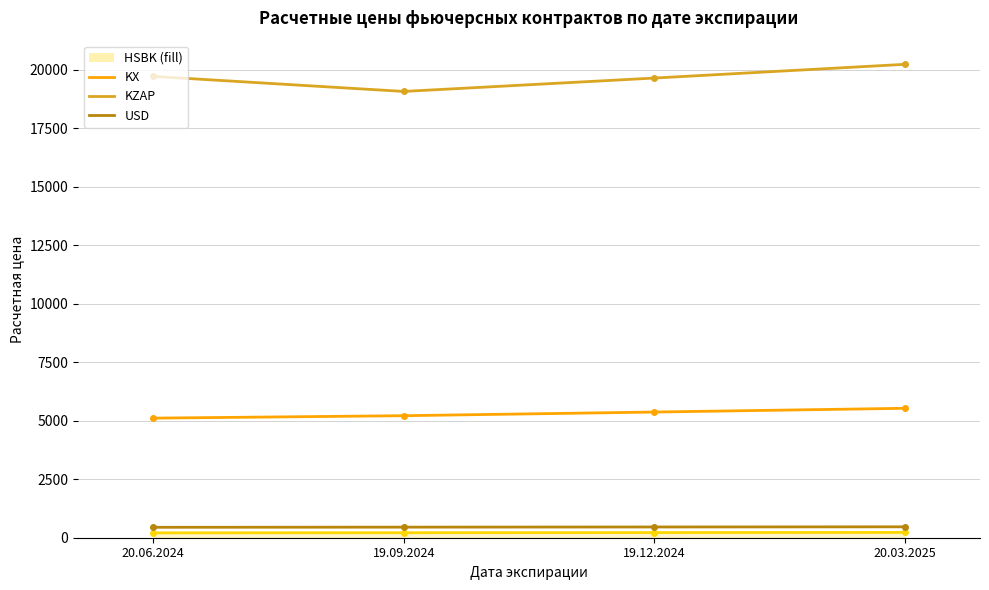

What is the label of the 1st point from the right?

20.03.2025